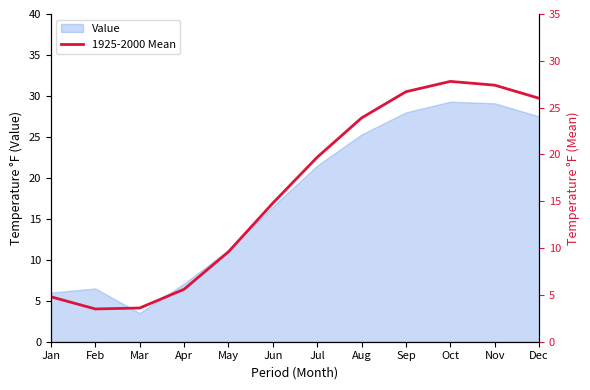

True or false: the data shows 5.6 at Apr.

True